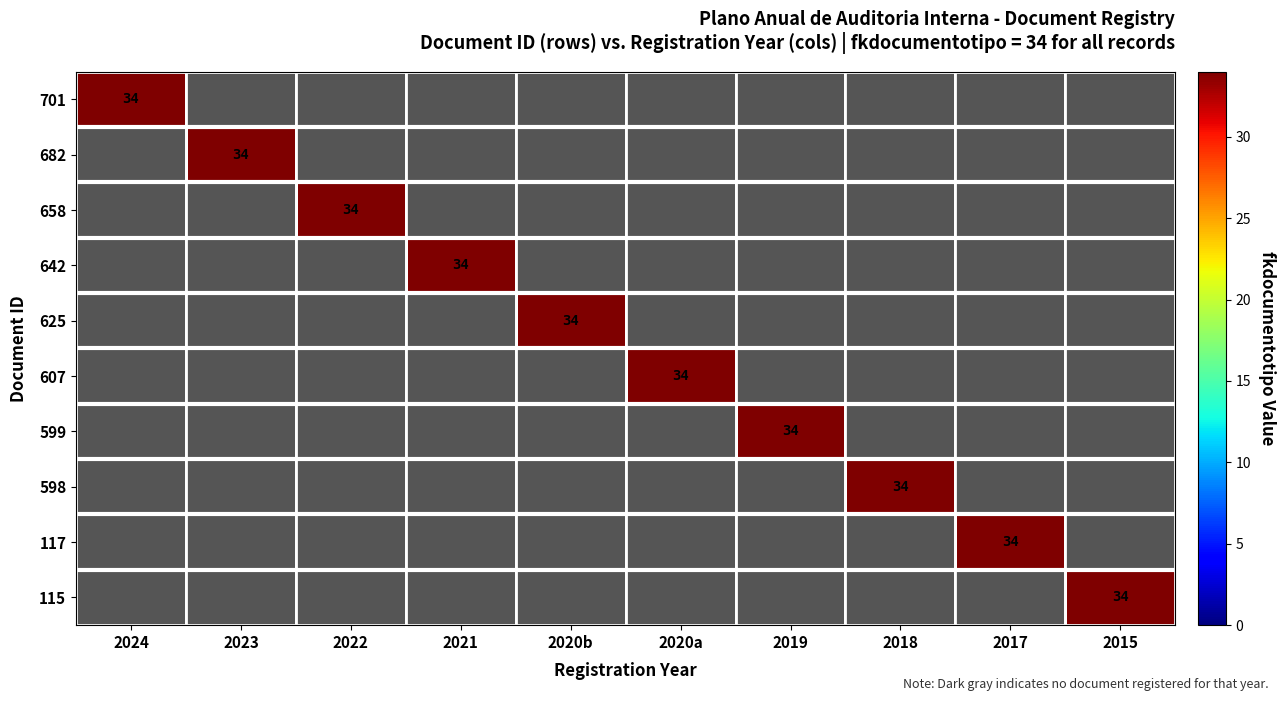

The value of 115 at 2015 is 46. True or false?

False